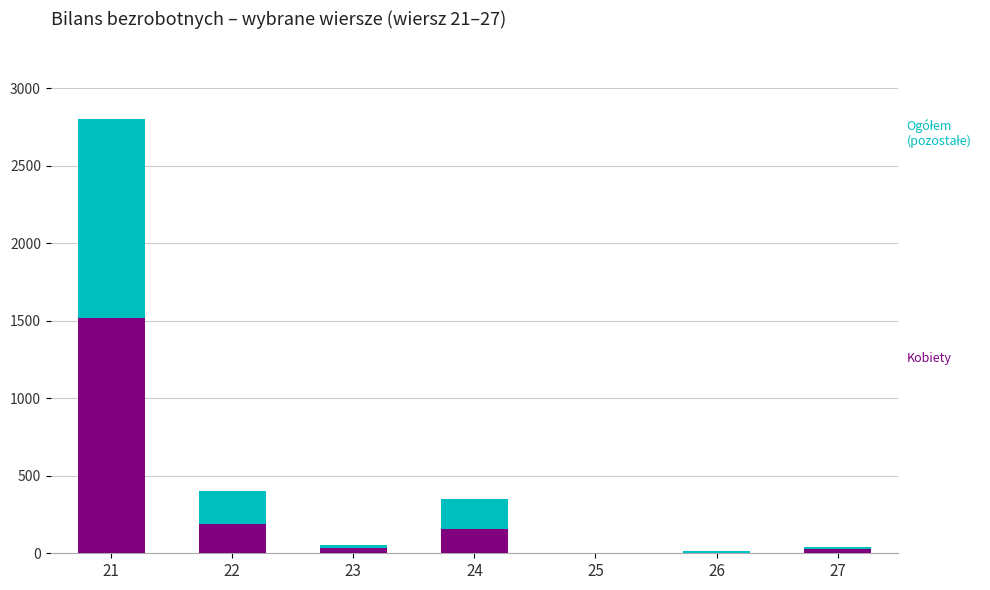

At which category is the sum across all series the highest?

21